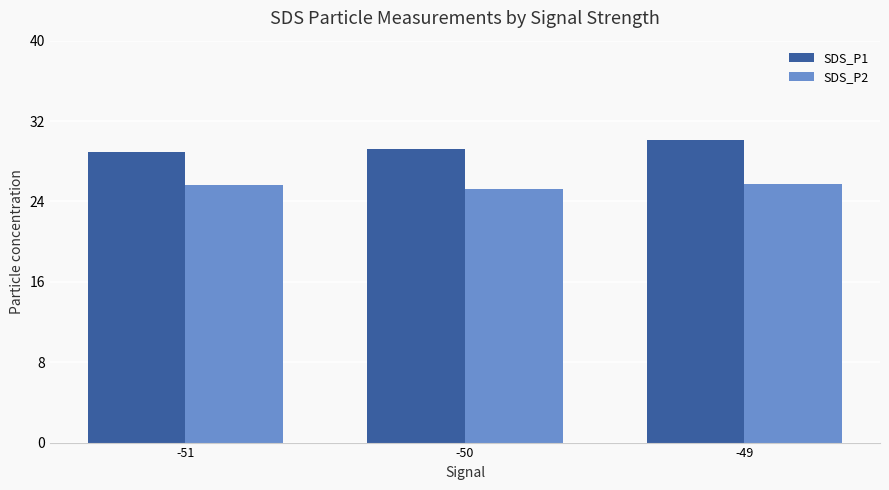

The SDS_P2 series shows 40.4 at -51. True or false?

False